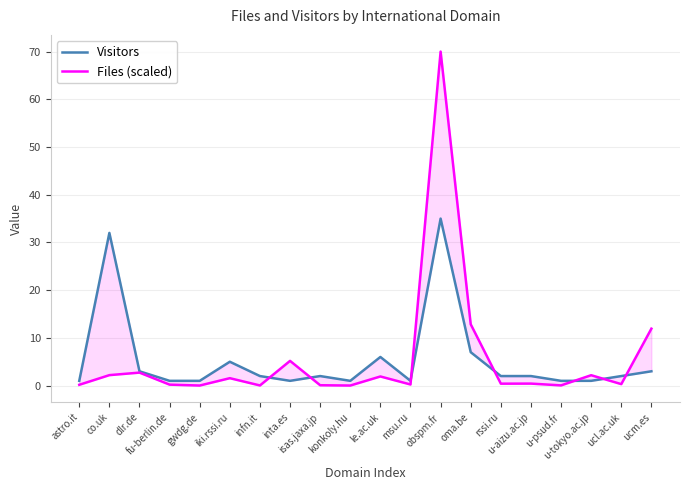

What value does the Visitors series have at astro.it?

1.0